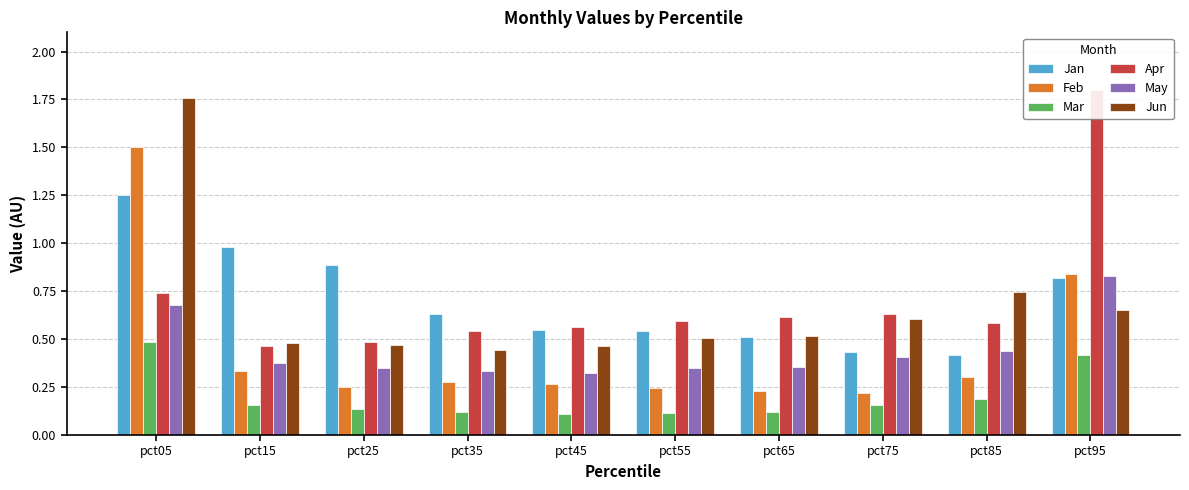

Count the number of categories in the chart.

10